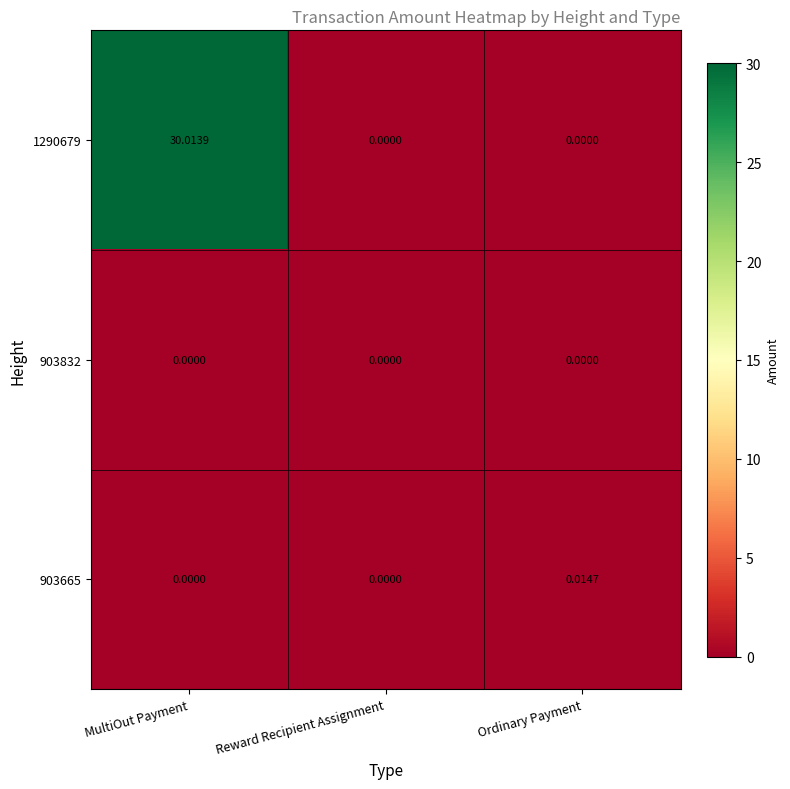

Is the value of 903665 at Ordinary Payment greater than the value of 1290679 at MultiOut Payment?

No